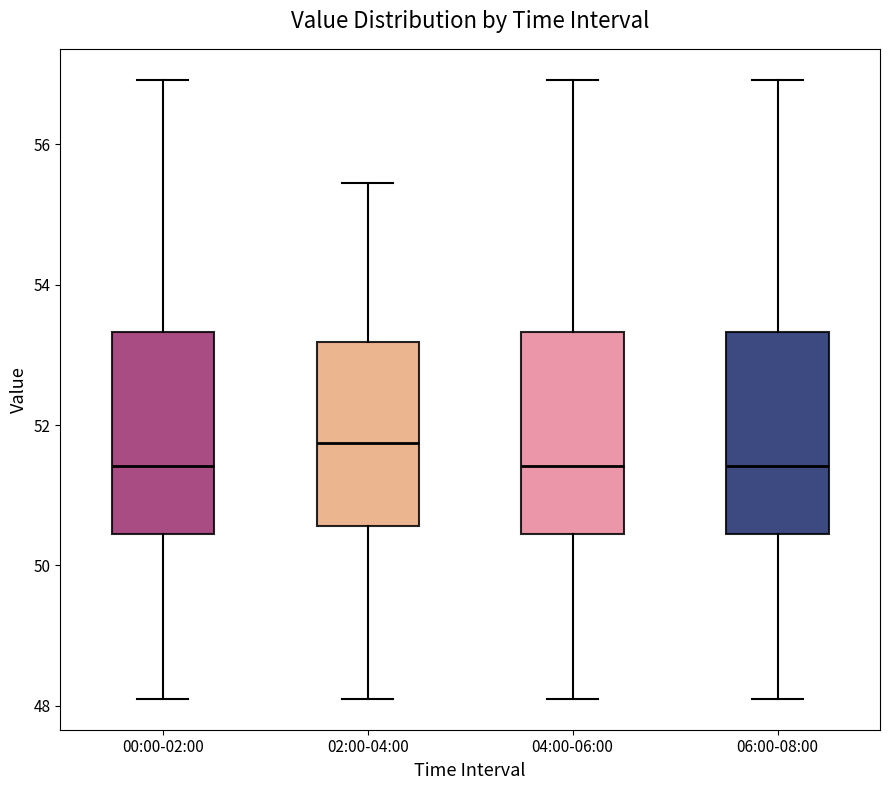

Reading left to right, read every box against the y-axis: the position of its median line, the range the box covers, and the ends of its whiskers. The values are not printed on the chart, so give them approximately, as read against the axis.

00:00-02:00: median 51.4, box 50.4 to 53.4, whiskers 48.2 to 57.0
02:00-04:00: median 51.8, box 50.6 to 53.2, whiskers 48.2 to 55.4
04:00-06:00: median 51.4, box 50.4 to 53.4, whiskers 48.2 to 57.0
06:00-08:00: median 51.4, box 50.4 to 53.4, whiskers 48.2 to 57.0